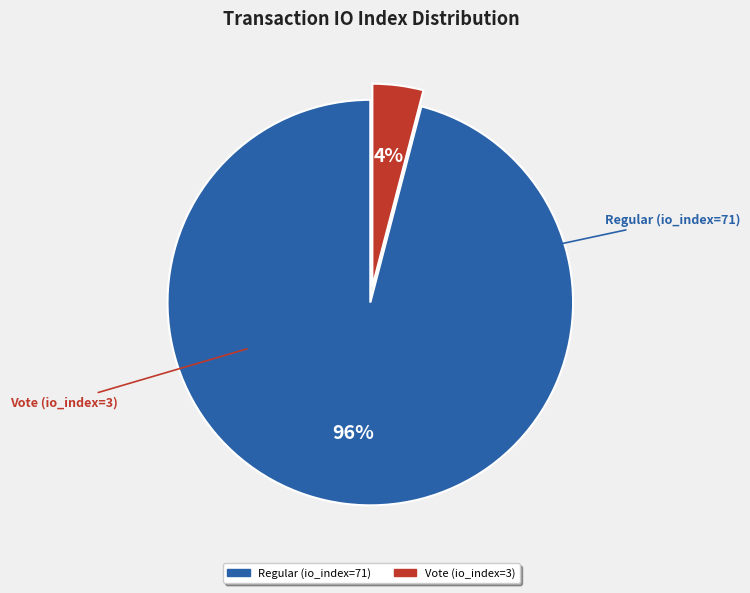

What is the smallest slice in the pie chart?

Vote (io_index=3)